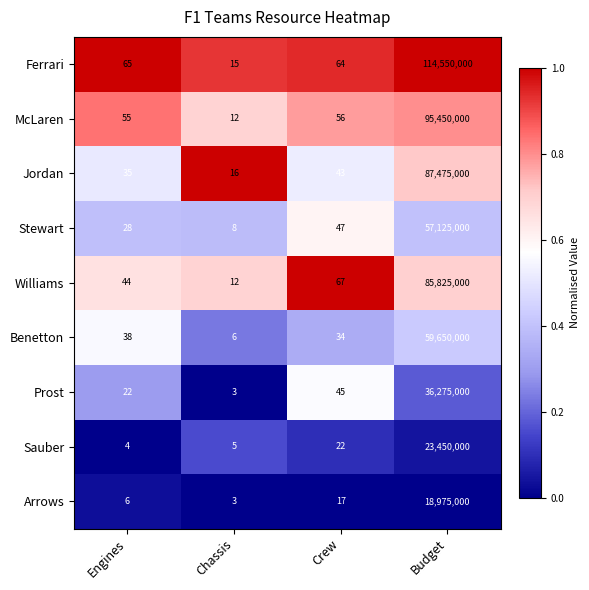

At which label does Benetton reach its minimum?

Chassis